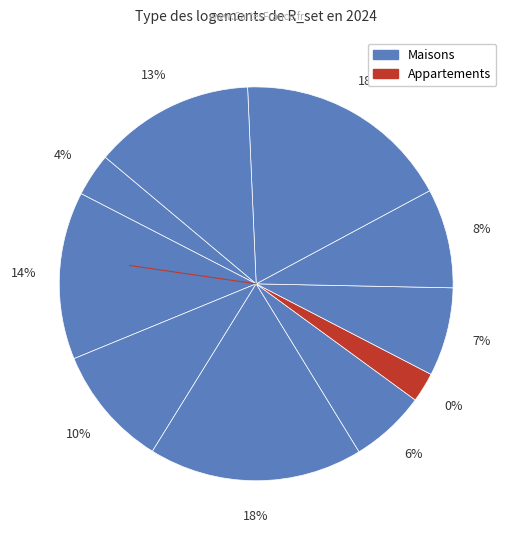

Does any single category account for the majority?

No